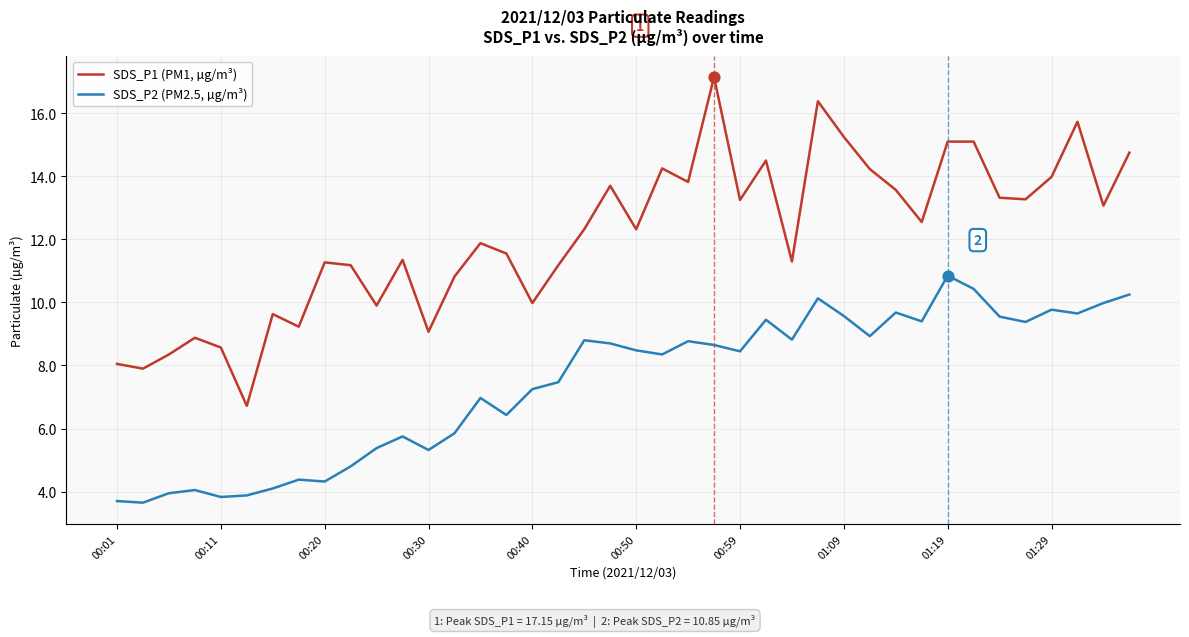

Which series has the largest total across all categories?

SDS_P1 (PM1, µg/m³)